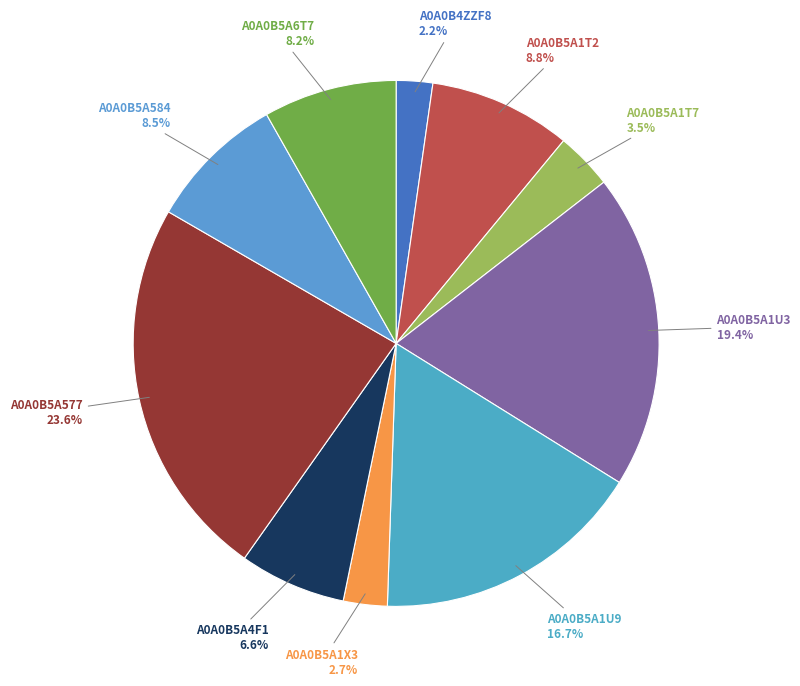

Which category has the biggest portion of the pie?

A0A0B5A577